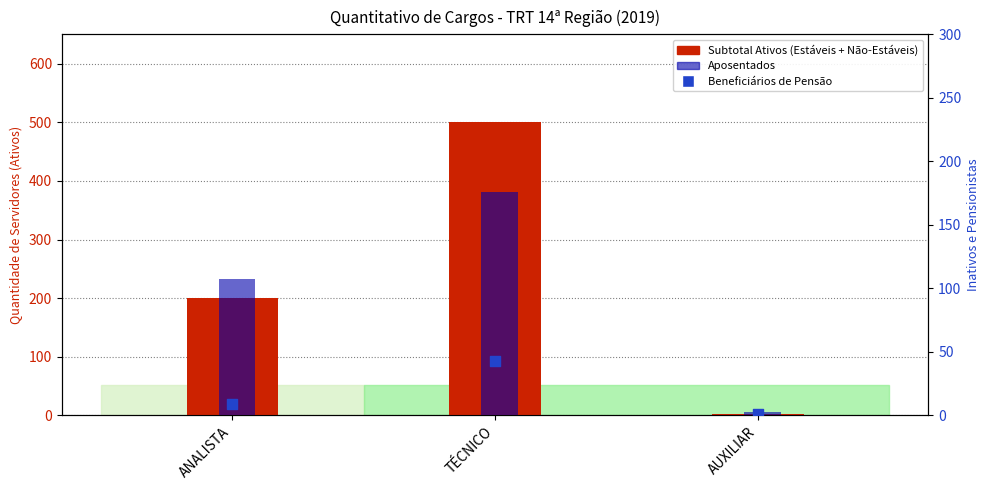

Which series has the largest total across all categories?

Subtotal Ativos (Estáveis + Não-Estáveis)